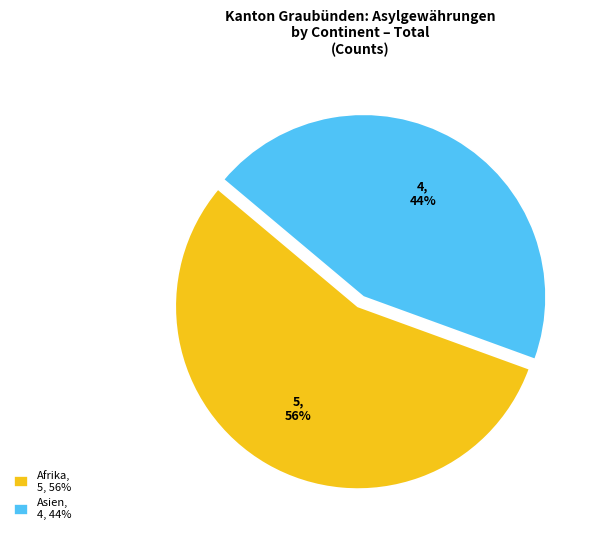

How many segments does this pie chart have?

2